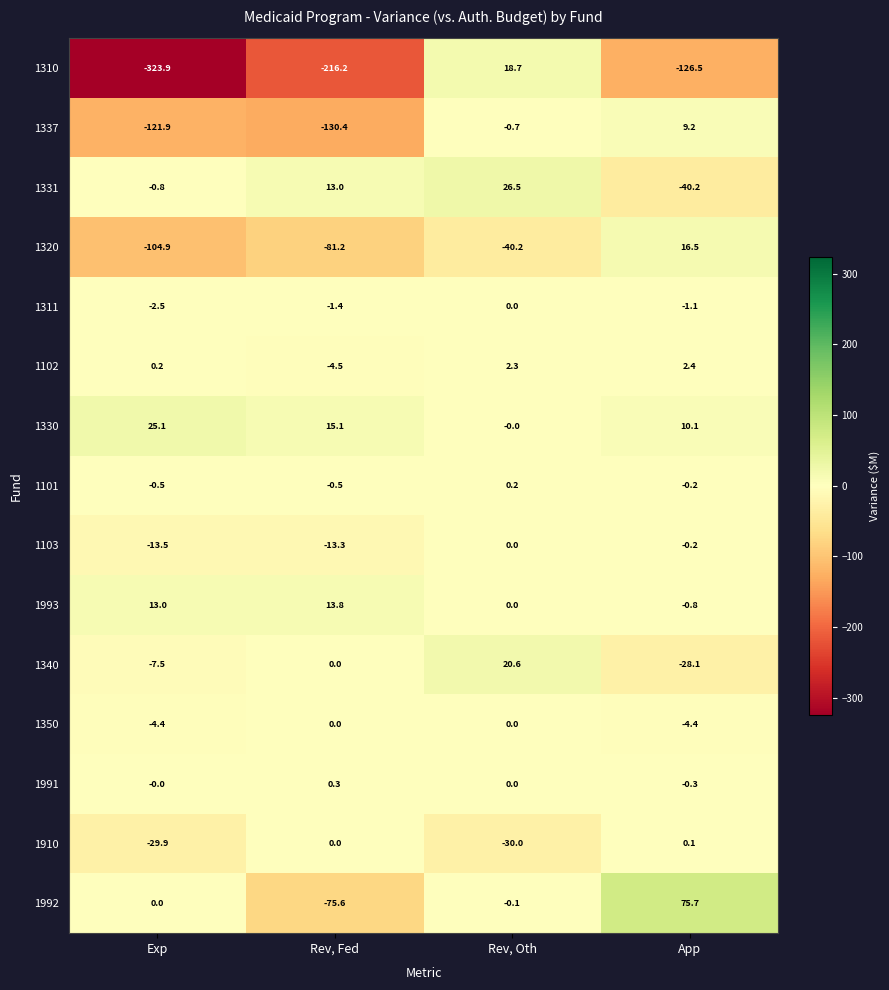

What is the difference between the second highest and minimum values in the 1103 series?

13.3